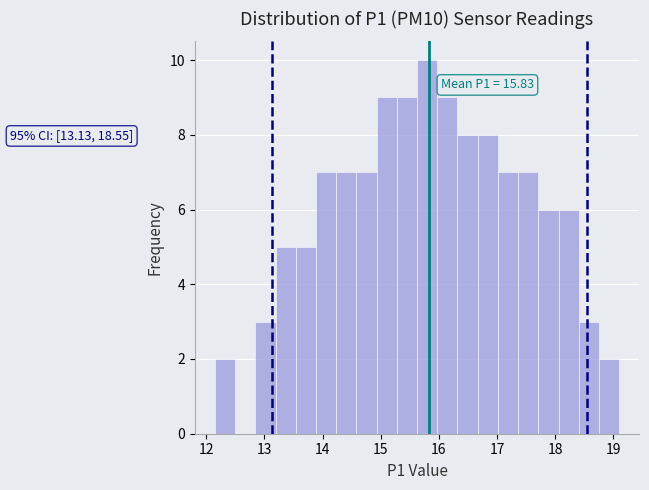

Around what value on the x-axis is the tallest bar? Give the approximate position of its centre, as read against the axis.

15.8